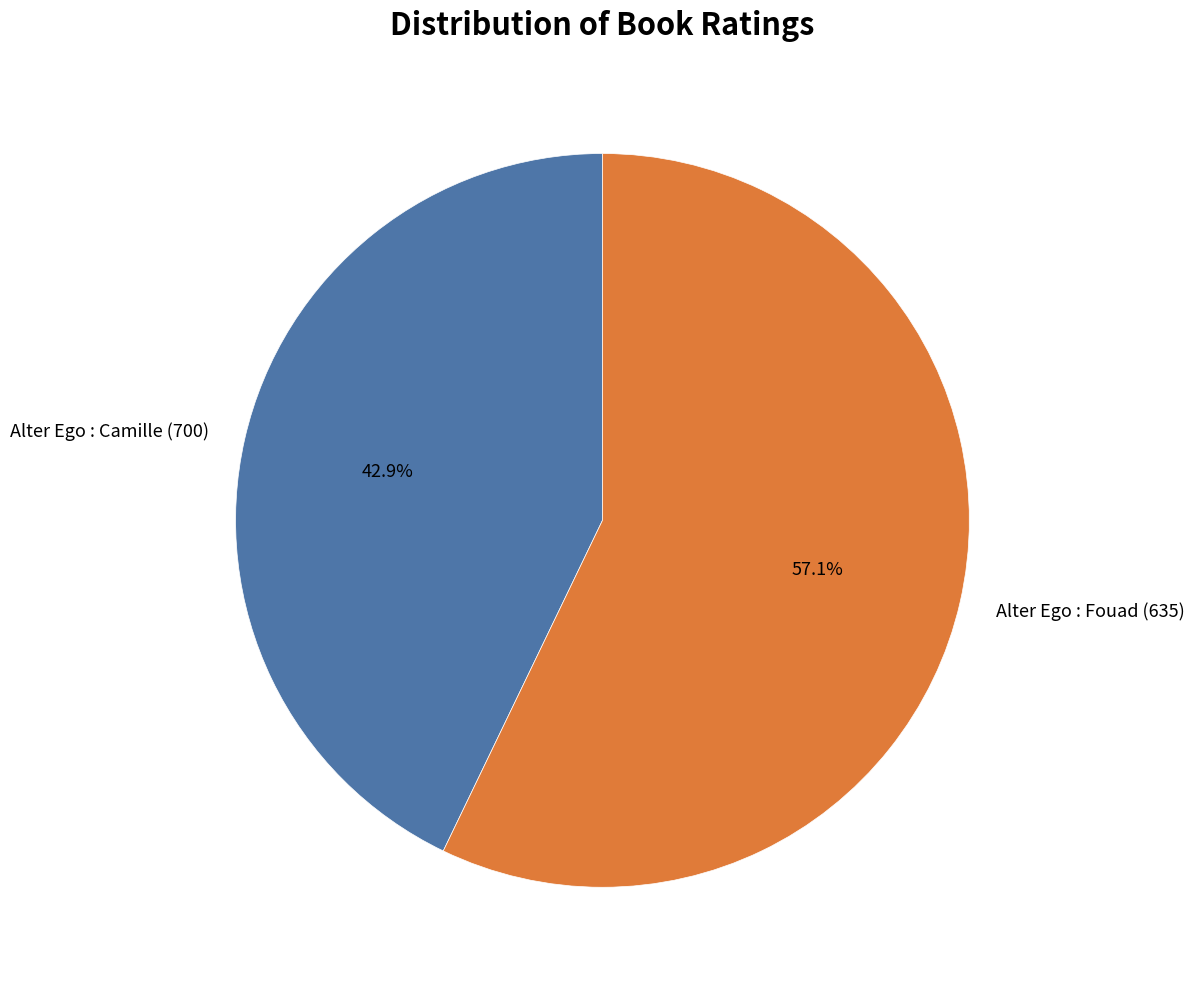

Does Alter Ego : Fouad (635) account for over 50% of the chart?

Yes